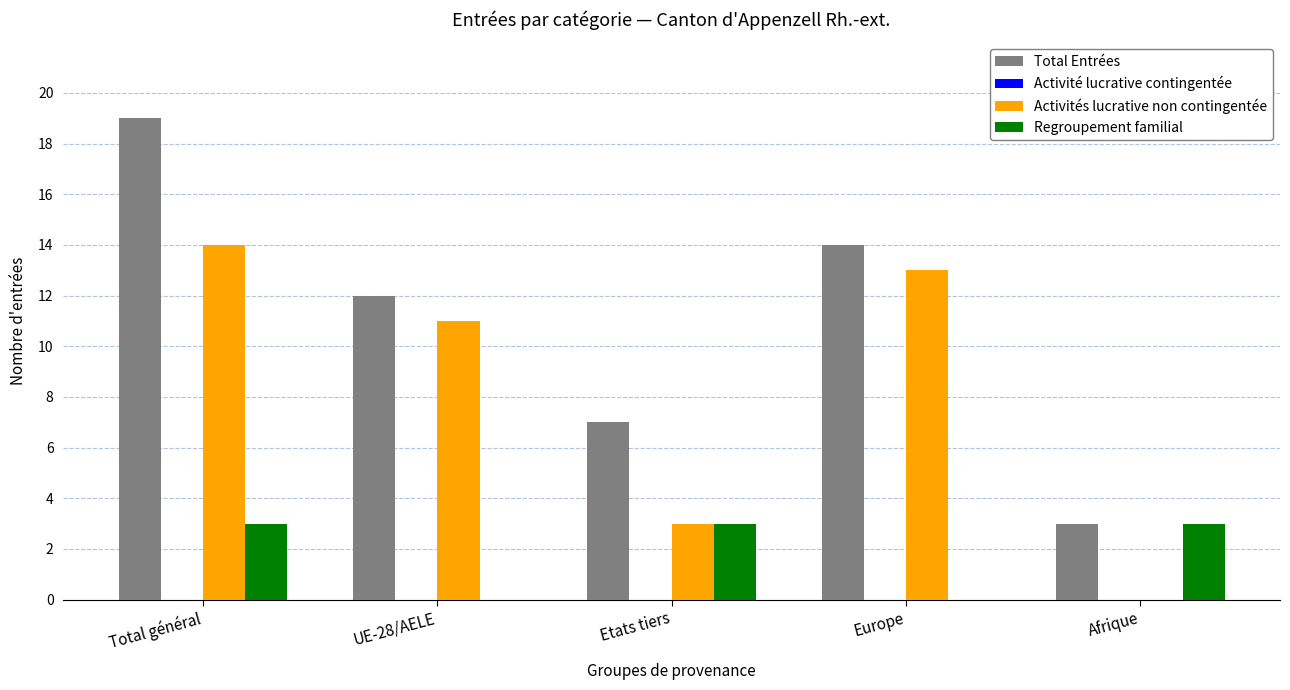

What is the maximum value shown in the chart?

19